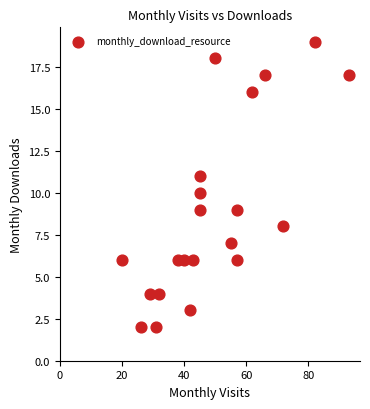

What is the range of X values (max minus min)?

73